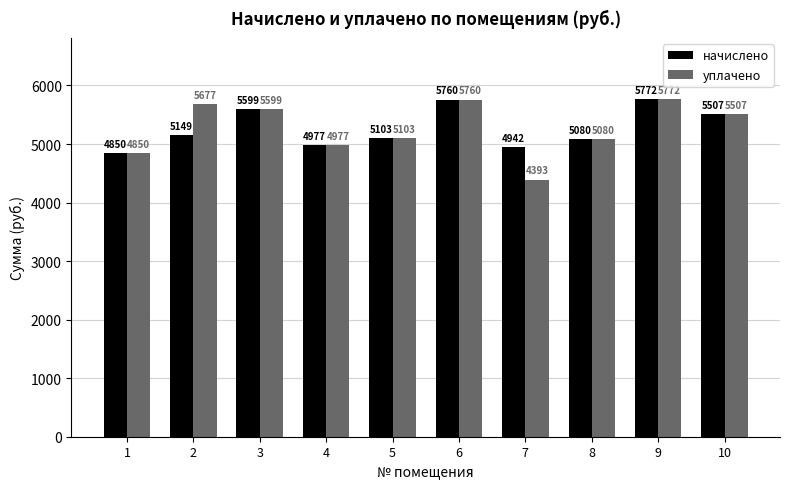

Is the value of начислено at 8 greater than the value of уплачено at 5?

No